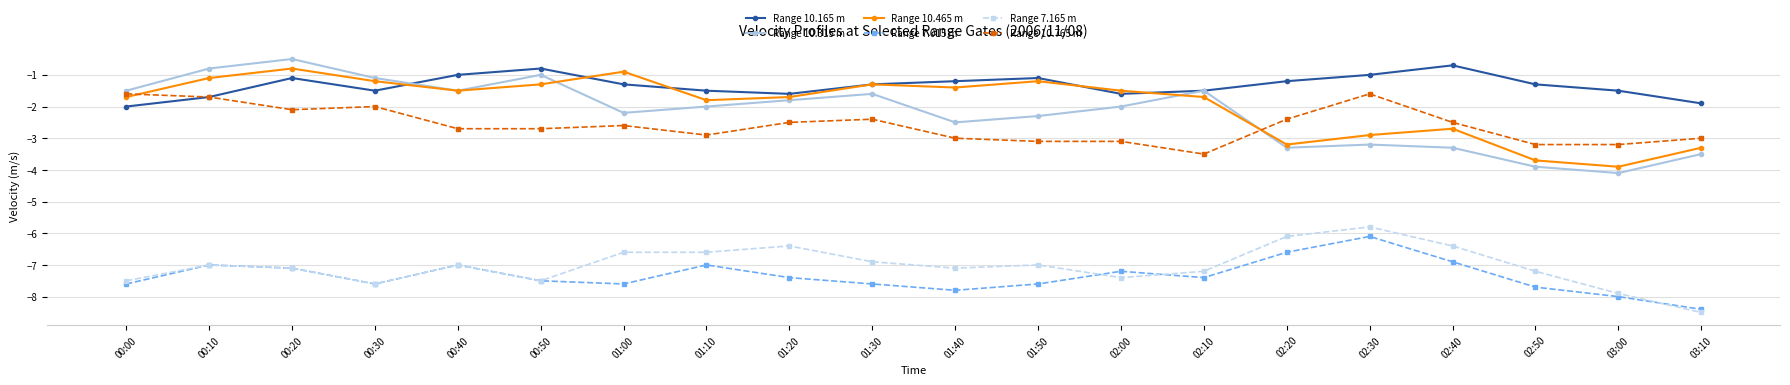

Which series has the largest total across all categories?

Range 10.165 m